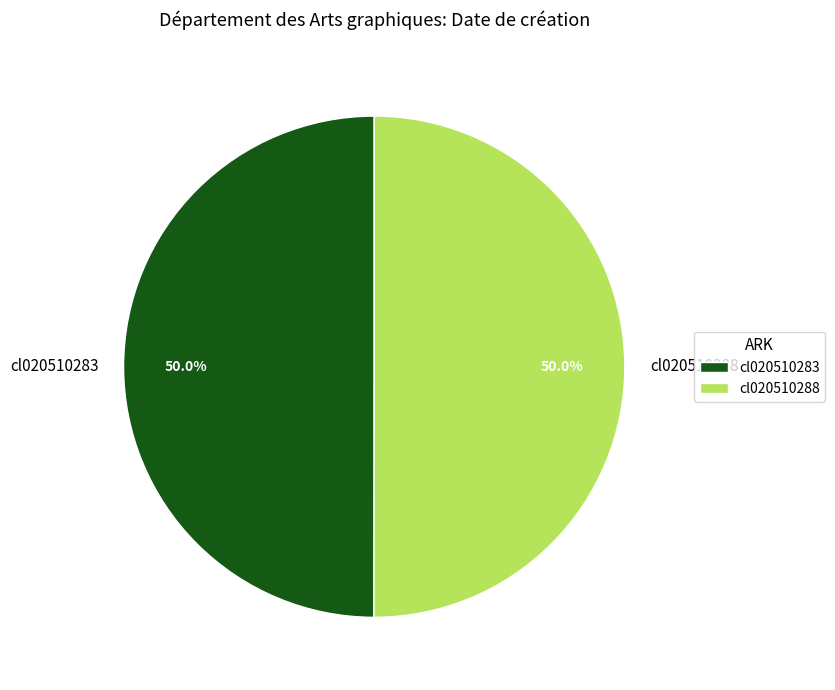

Approximately how many times larger is the value at cl020510283 compared to cl020510288?

1.0